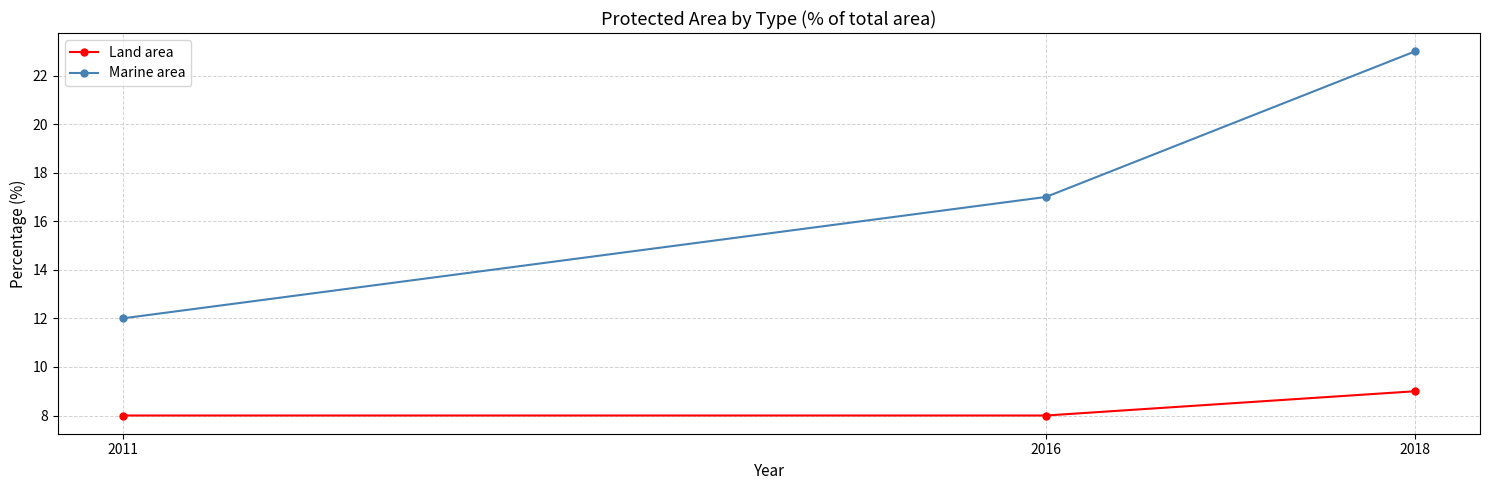

Reading left to right, list all the values displayed in this chart.

Land area: 8	8	9
Marine area: 12	17	23